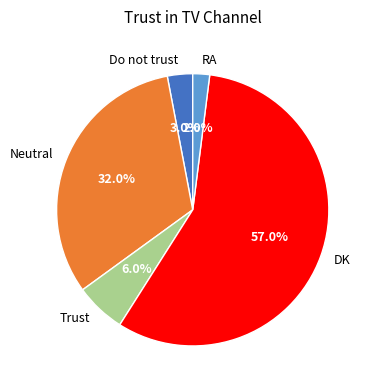

Is it true that RA is 2% of the pie?

True